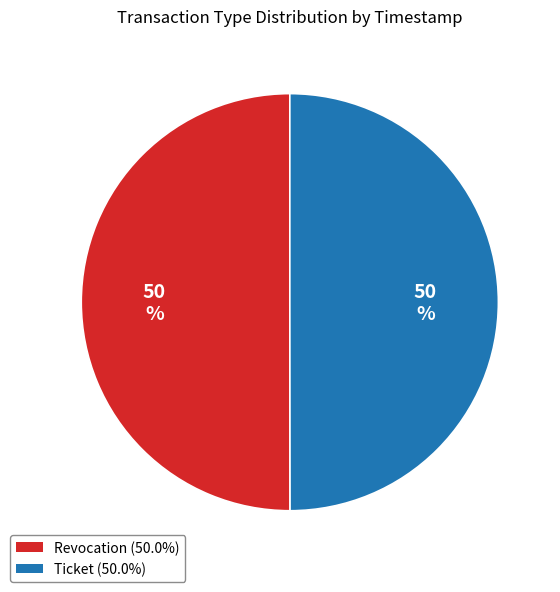

Approximately how many times larger is the value at Ticket (50.0%) compared to Revocation (50.0%)?

1.0